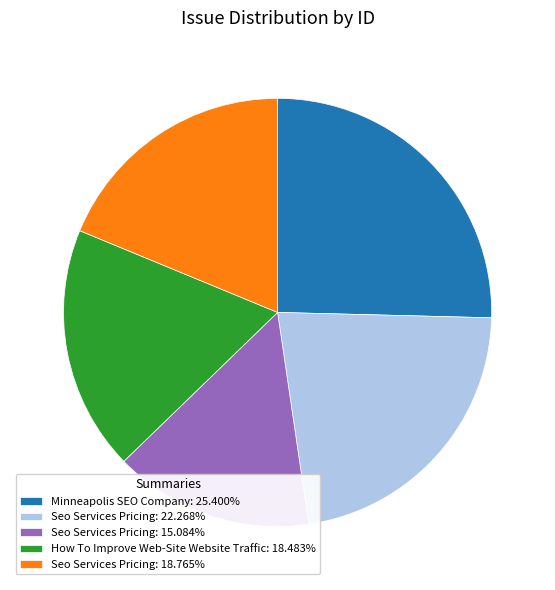

How many slices are in this pie chart?

5